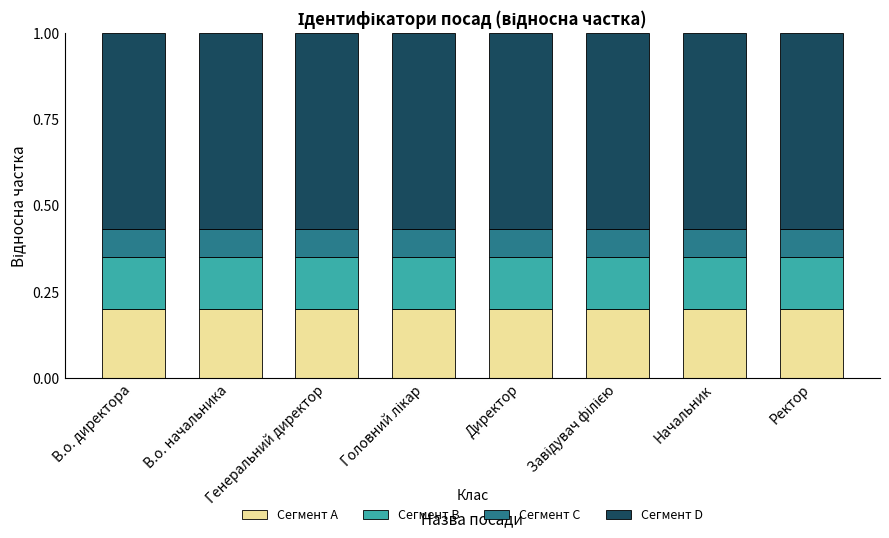

True or false: Сегмент A has a value of 0.2 at Генеральний директор.

True